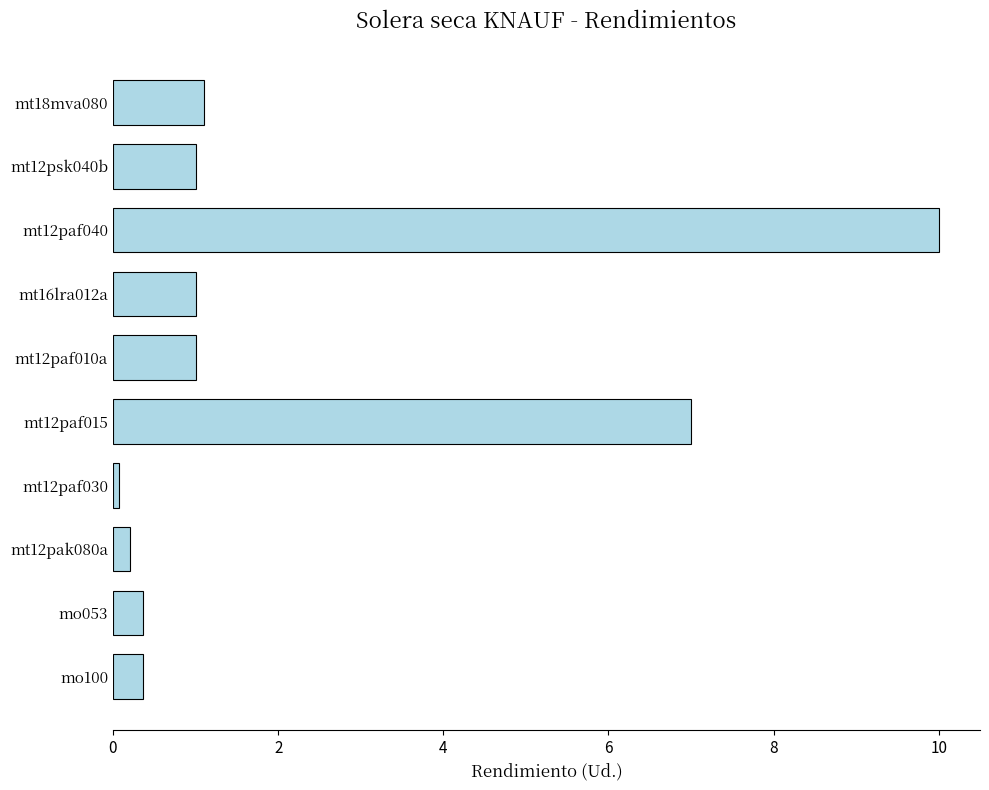

What is the greatest value displayed?

10.0